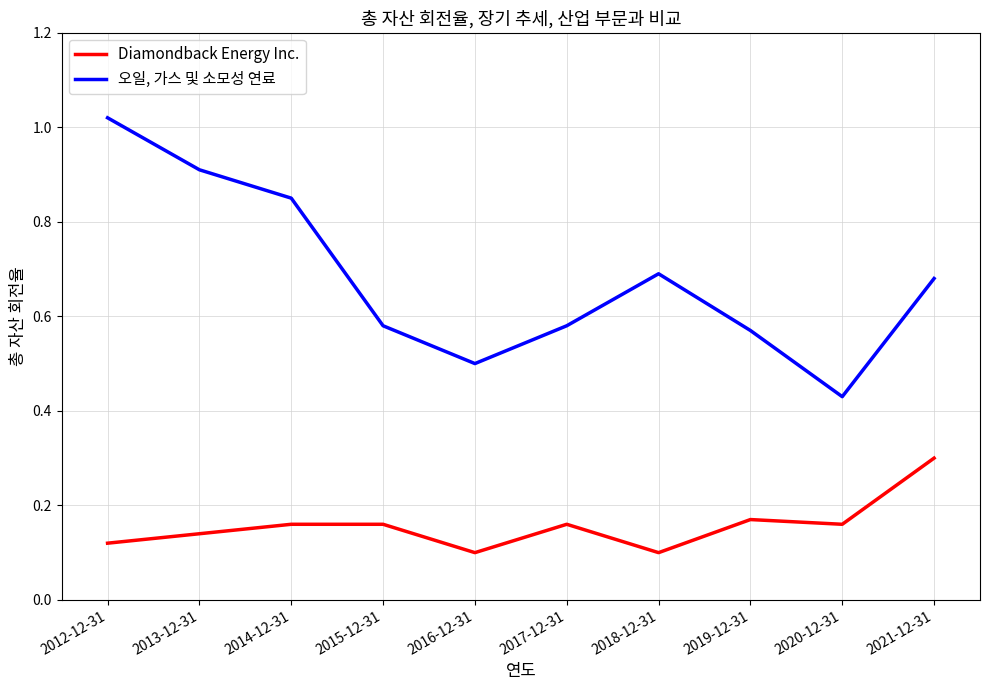

Is the value of Diamondback Energy Inc. at 2014-12-31 greater than the value of 오일, 가스 및 소모성 연료 at 2014-12-31?

No